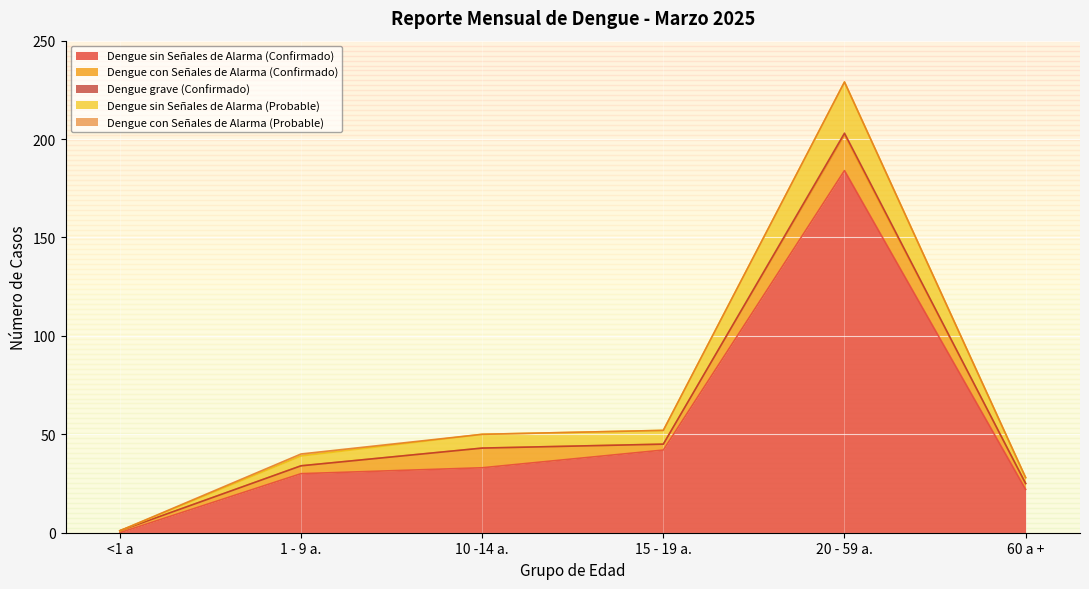

The Dengue grave (Confirmado) series shows 0 at <1 a. True or false?

True